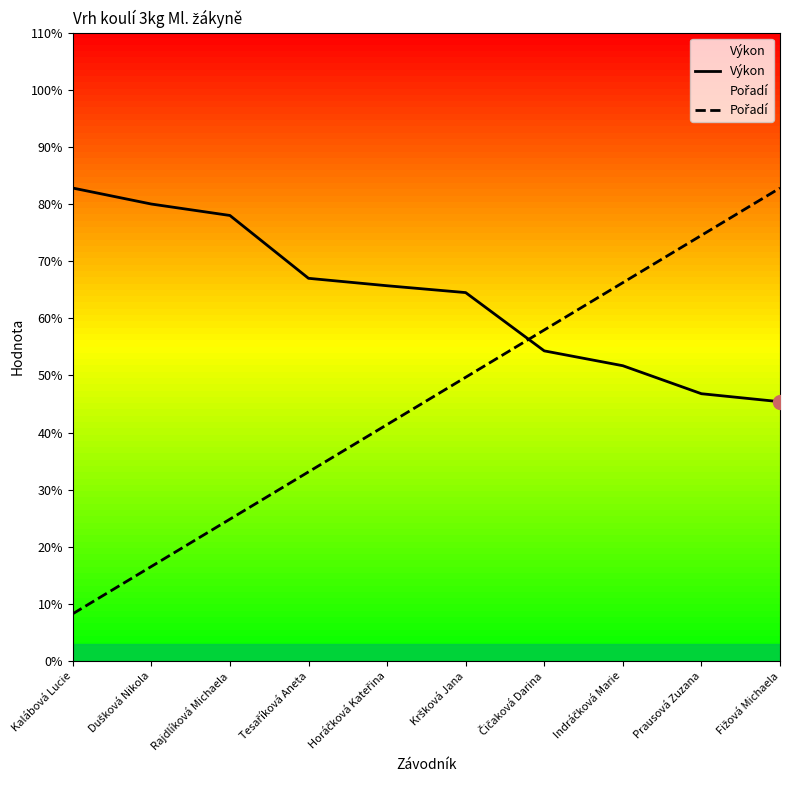

True or false: Výkon has a value of 5.2 at Indráčková Marie.

True